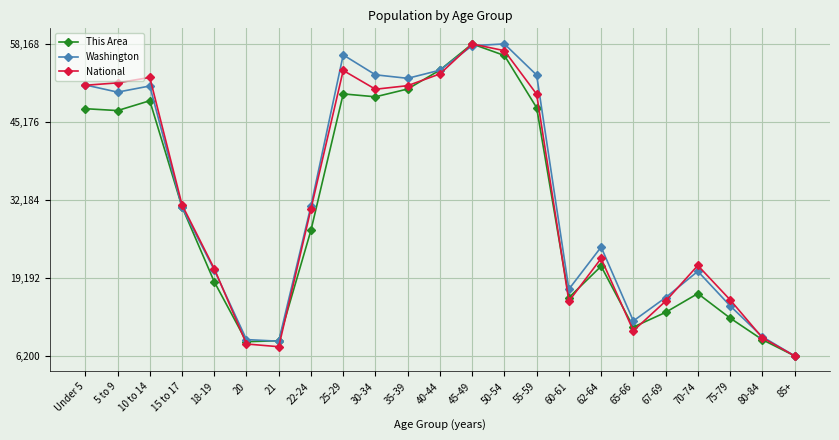

Which series changed the most between 45-49 and 60-61?

National